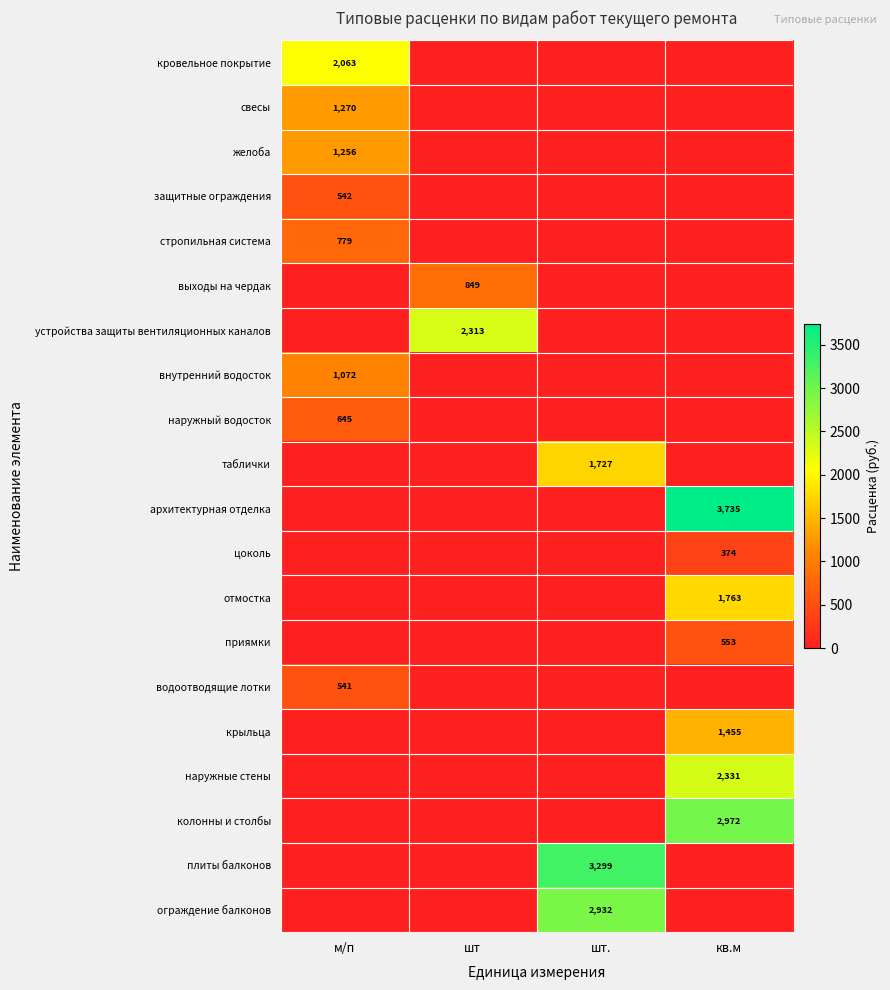

What is the spread (max minus min) of values at м/п?

2062.8